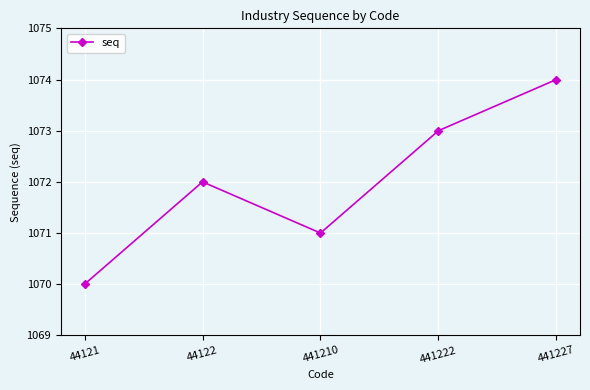

What is the greatest value displayed?

1074